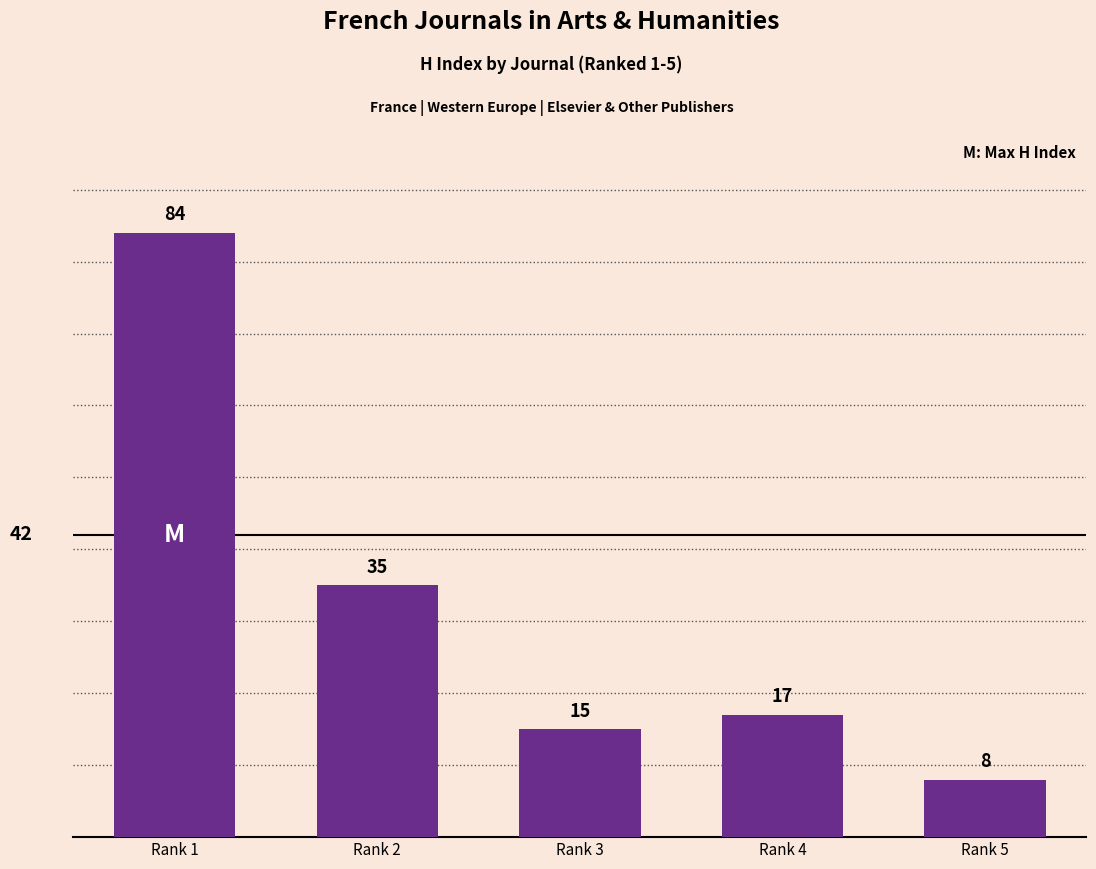

Between Rank 2 and Rank 5, which is larger?

Rank 2